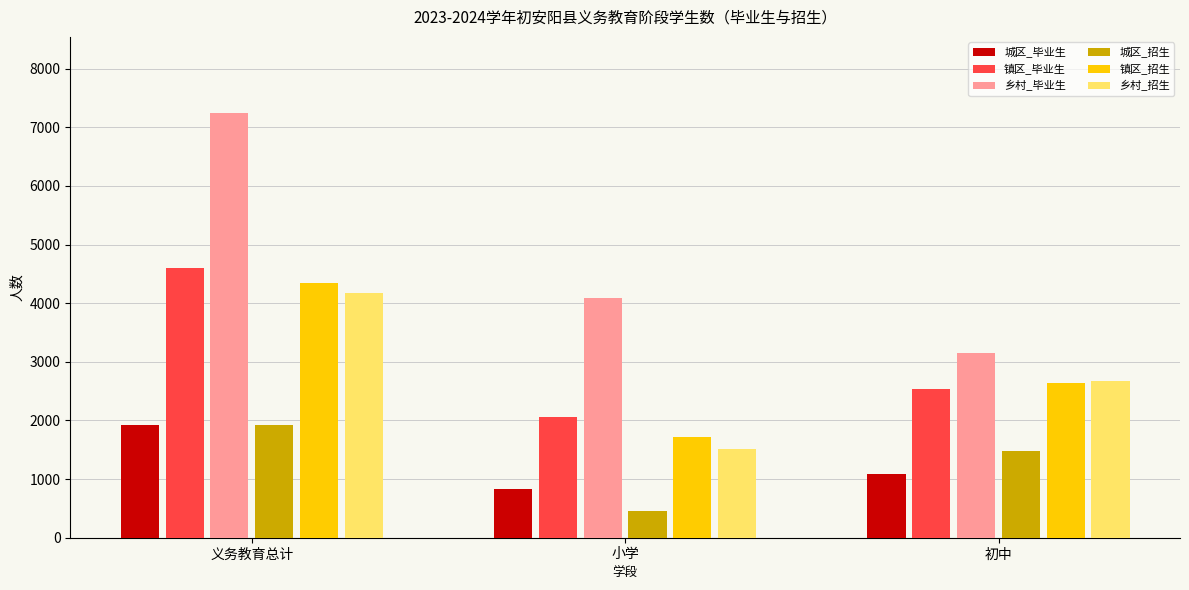

Between 义务教育总计 and 初中, which series saw the biggest shift?

乡村_毕业生